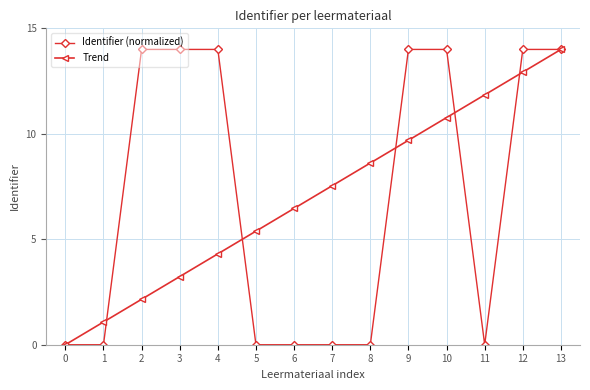

The Identifier (normalized) series shows 20.4 at 12. True or false?

False